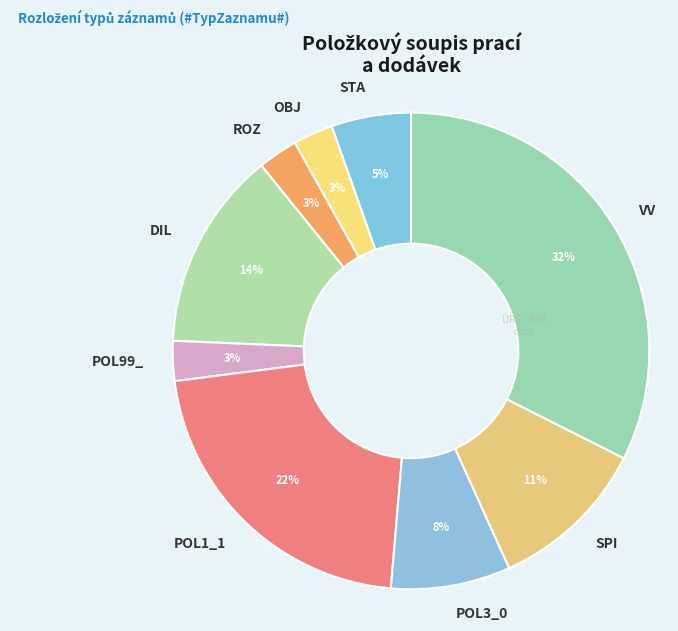

How many segments does this pie chart have?

9